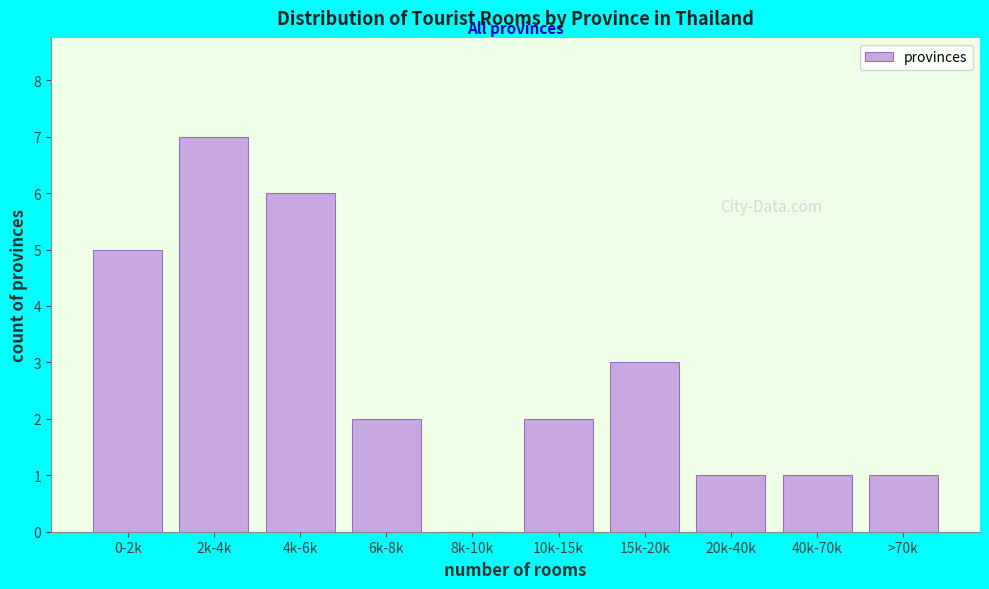

Reading right to left, list all the values displayed in this chart.

>70k=1	40k-70k=1	20k-40k=1	15k-20k=3	10k-15k=2	8k-10k=0	6k-8k=2	4k-6k=6	2k-4k=7	0-2k=5